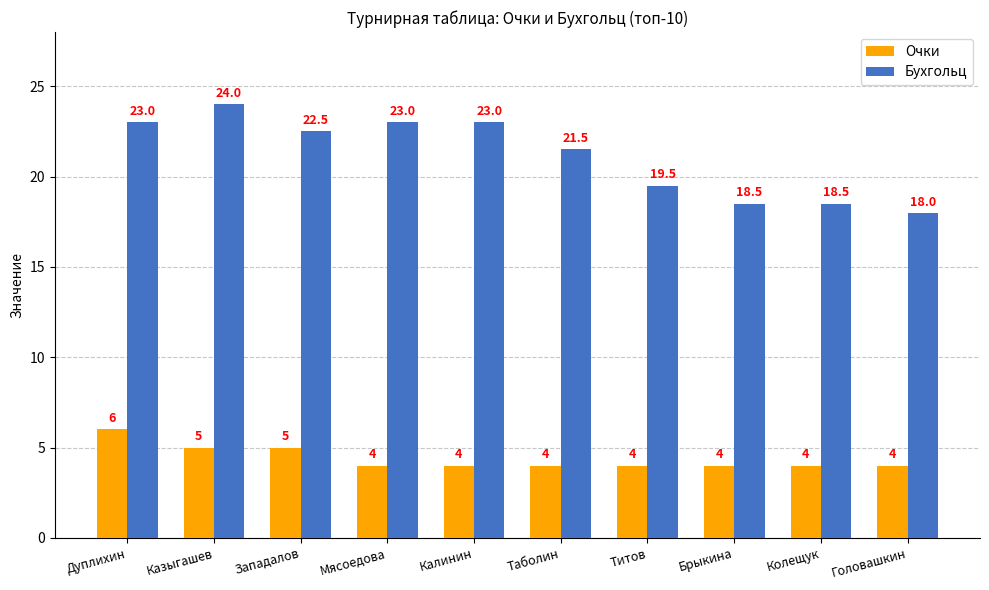

Count the Очки values in the range 4 to 5.

9